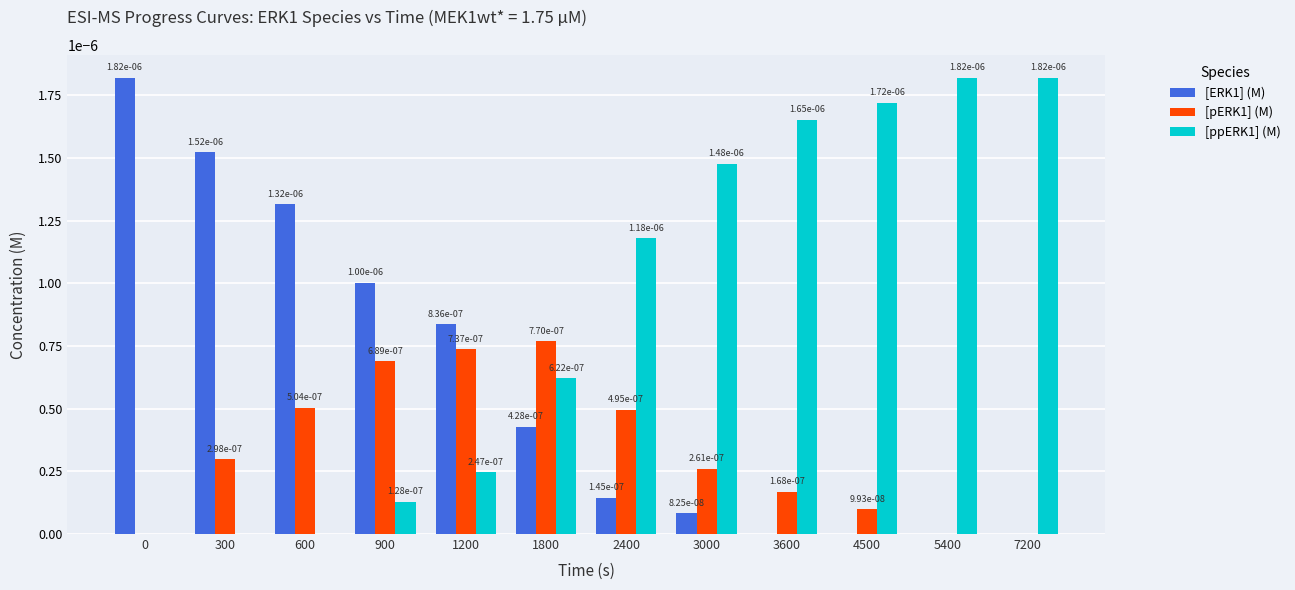

True or false: [pERK1] (M) has a value of 0.0 at 3600.

True